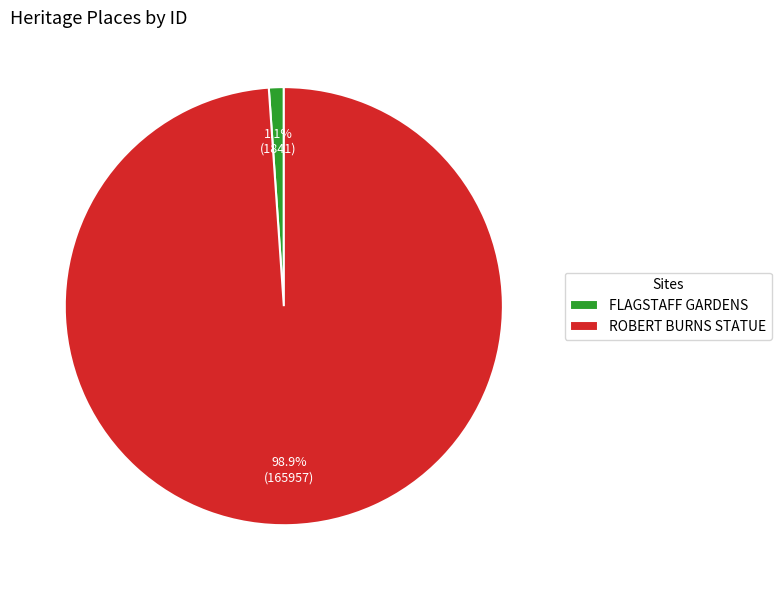

True or false: FLAGSTAFF GARDENS accounts for 11% of the total.

False